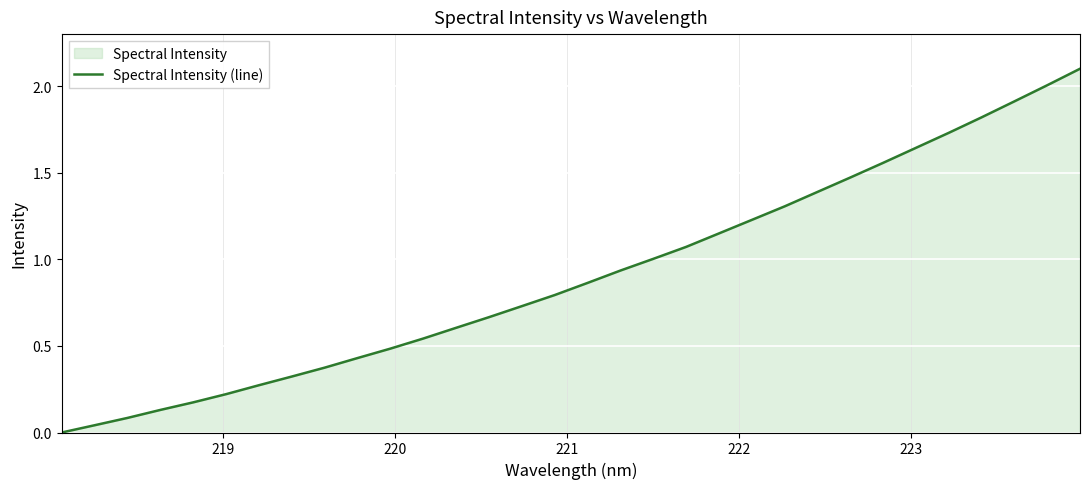

What is the greatest value displayed?

2.1